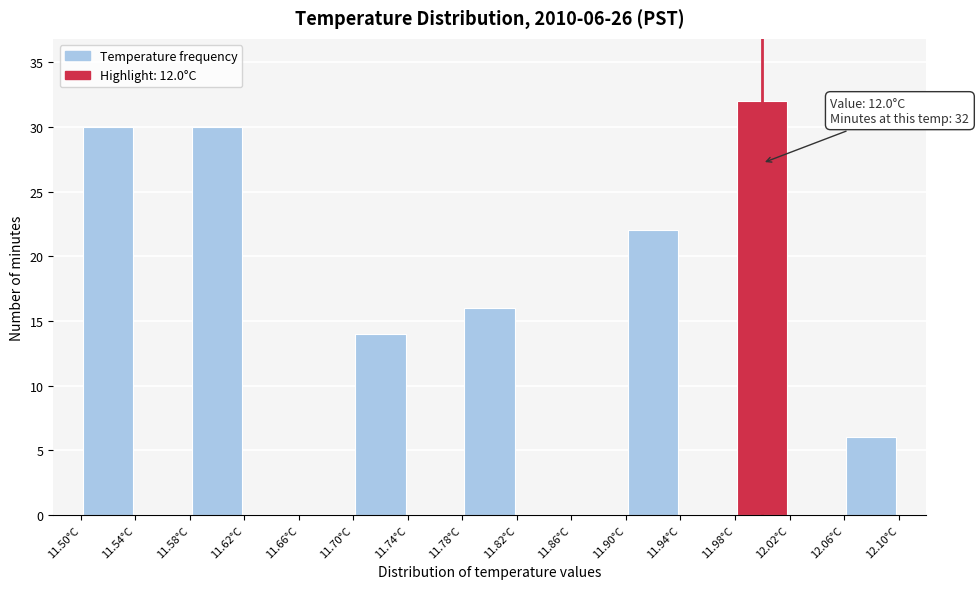

Over which range of the x-axis is the bar tallest?

11.98 to 12.02